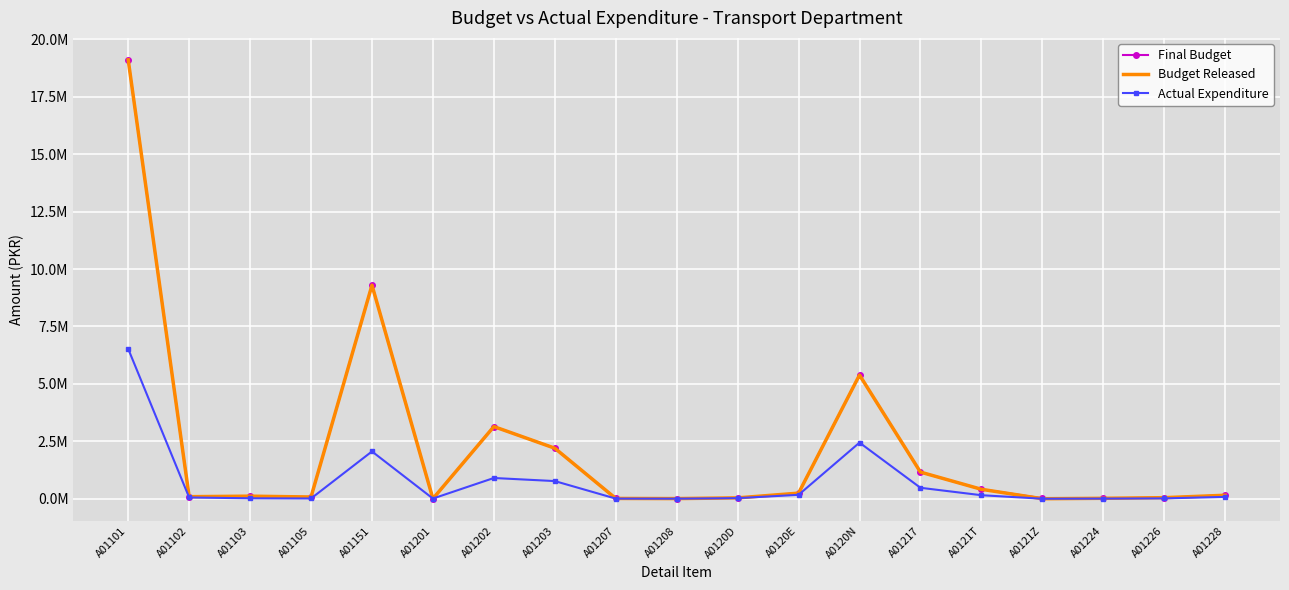

At A0120E, list the series in order from smallest to largest.

Actual Expenditure, Final Budget, Budget Released